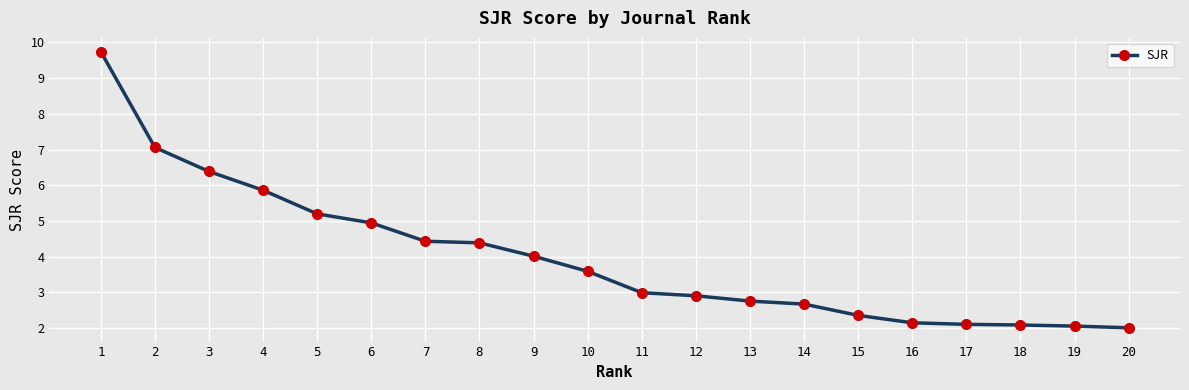

What is the sum of the values at 13 and 20?

4.8